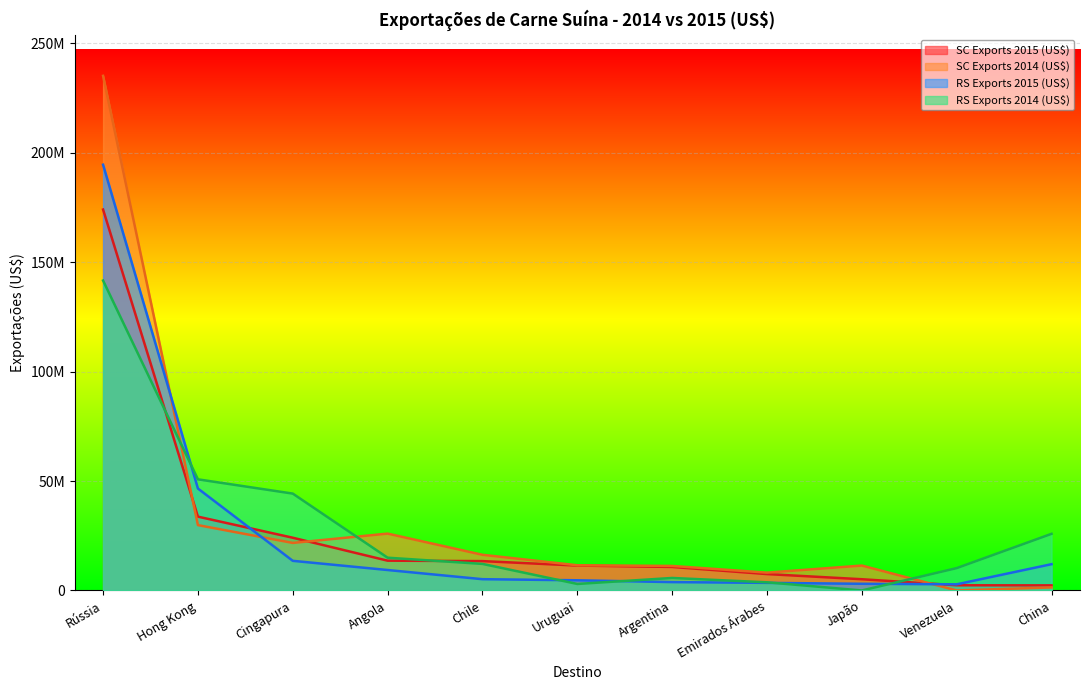

Reading left to right, list all the values displayed in this chart.

SC Exports 2015 (US$): Rússia=174083403	Hong Kong=33735418	Cingapura=24102412	Angola=13613001	Chile=13413484	Uruguai=11375542	Argentina=10749929	Emirados Árabes=7488661	Japão=5128806	Venezuela=2375239	China=2325747
SC Exports 2014 (US$): Rússia=235183147	Hong Kong=29865002	Cingapura=21723717	Angola=25982626	Chile=16297452	Uruguai=11517949	Argentina=11208992	Emirados Árabes=8149963	Japão=11380897	Venezuela=0	China=1383264
RS Exports 2015 (US$): Rússia=194570294	Hong Kong=46587528	Cingapura=13544088	Angola=9344423	Chile=5149891	Uruguai=4653247	Argentina=3820362	Emirados Árabes=3469094	Japão=3053721	Venezuela=2806663	China=12010733
RS Exports 2014 (US$): Rússia=141641718	Hong Kong=50788005	Cingapura=44268812	Angola=14973138	Chile=12140263	Uruguai=2974888	Argentina=5713134	Emirados Árabes=3728734	Japão=0	Venezuela=10216541	China=25884373